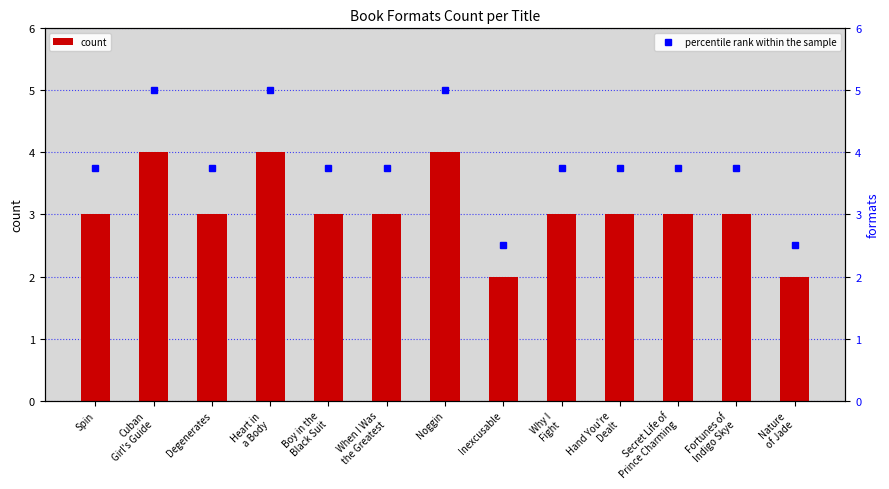

Reading left to right, transcribe all the data shown in this chart.

count: 3.0	4.0	3.0	4.0	3.0	3.0	4.0	2.0	3.0	3.0	3.0	3.0	2.0
percentile rank within the sample: 3.8	5.0	3.8	5.0	3.8	3.8	5.0	2.5	3.8	3.8	3.8	3.8	2.5